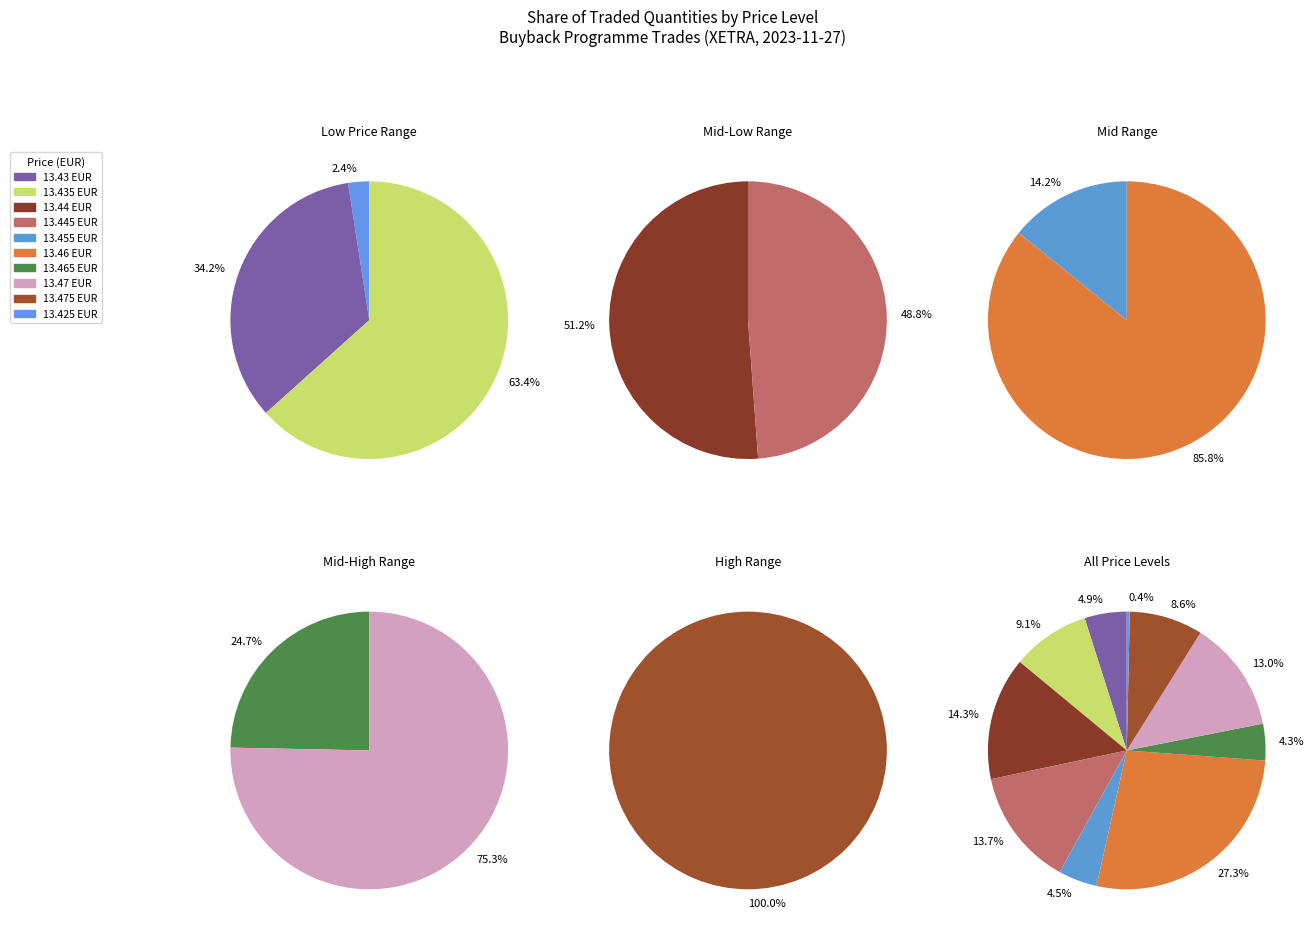

To the nearest percent, what portion does 13.44 represent?

14%